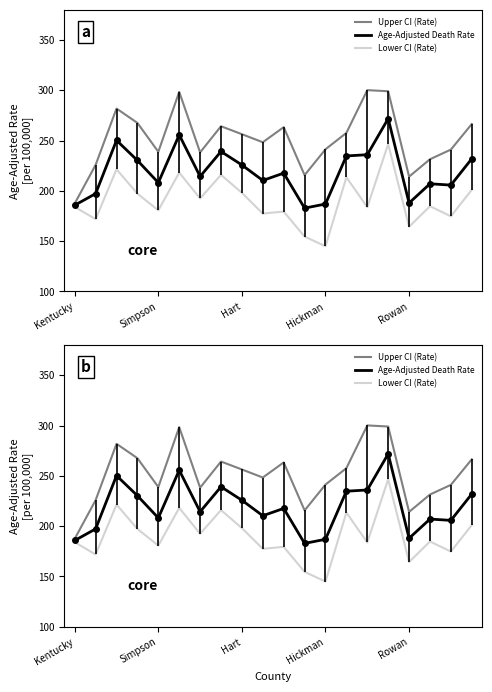

In Lower CI (Rate), how many points are higher than both neighbors (excluding endpoints)?

7